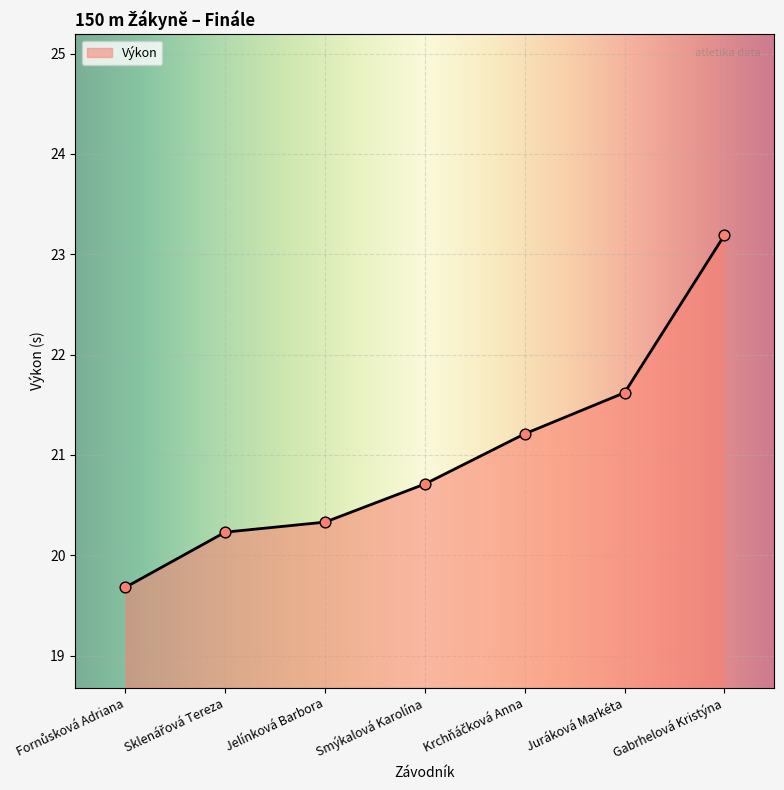

Approximately how many times larger is the value at Smýkalová Karolína compared to Jelínková Barbora?

1.0